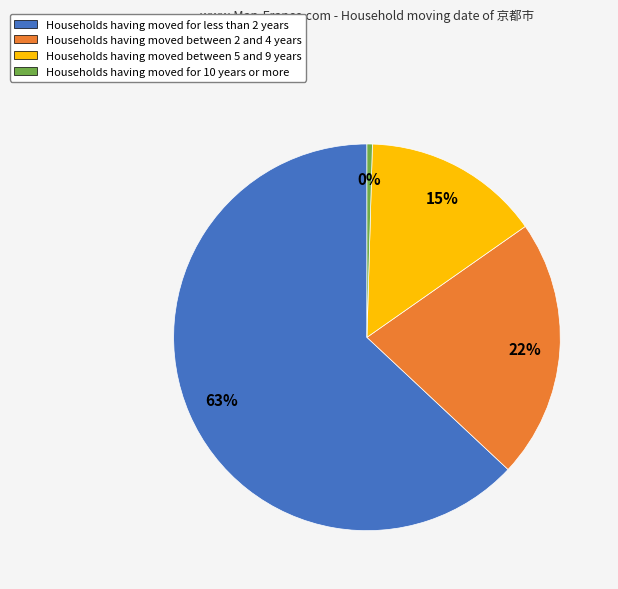

True or false: Households having moved between 2 and 4 years accounts for 34% of the total.

False